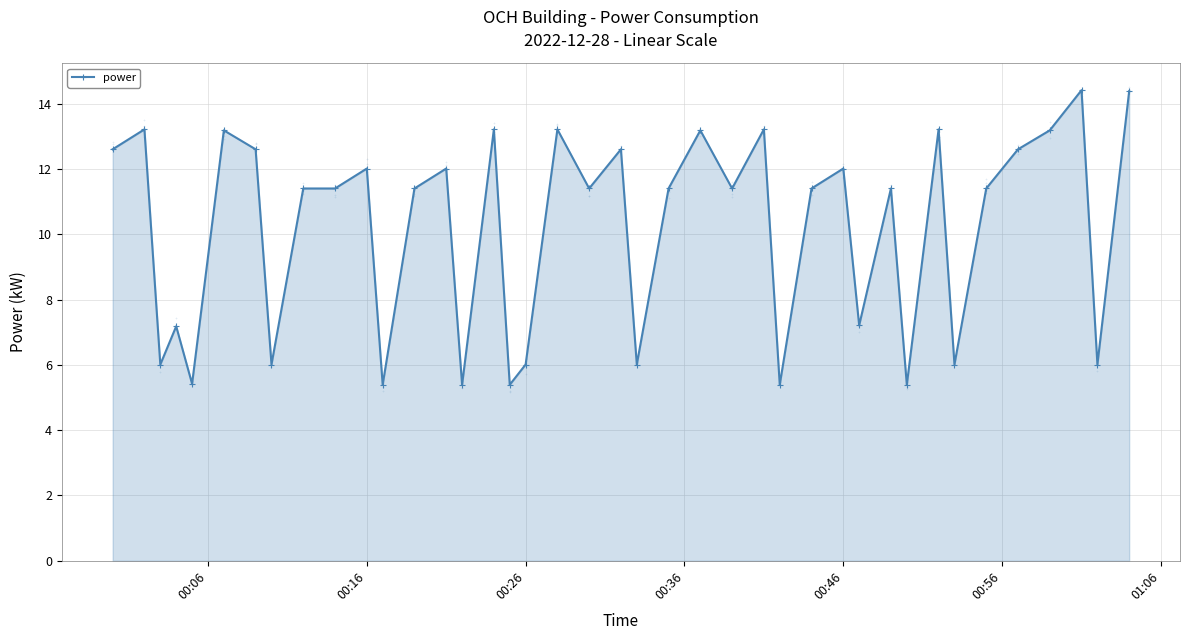

True or false: power has more than 0 points higher than both neighbors.

True